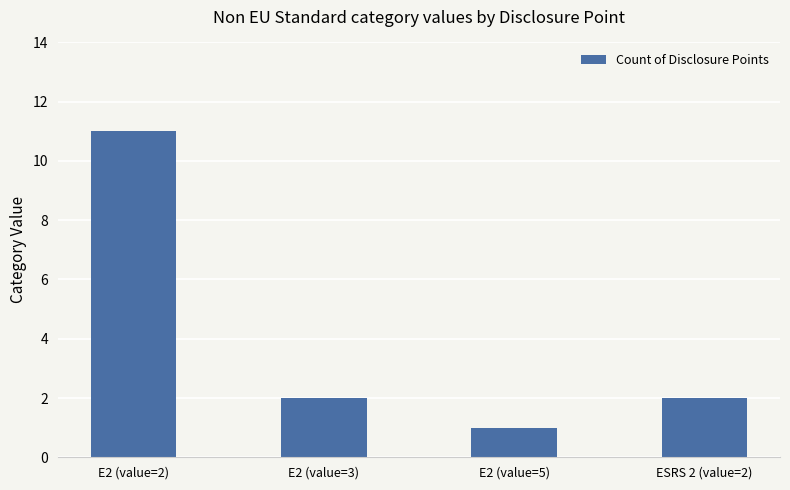

What is the smallest value displayed?

1